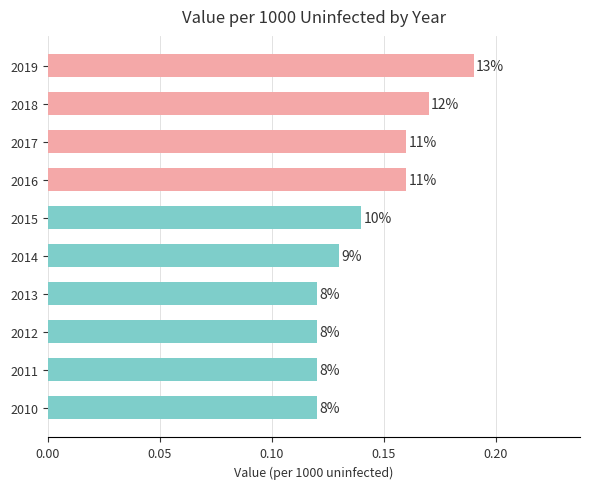

Does the chart contain any negative values?

No